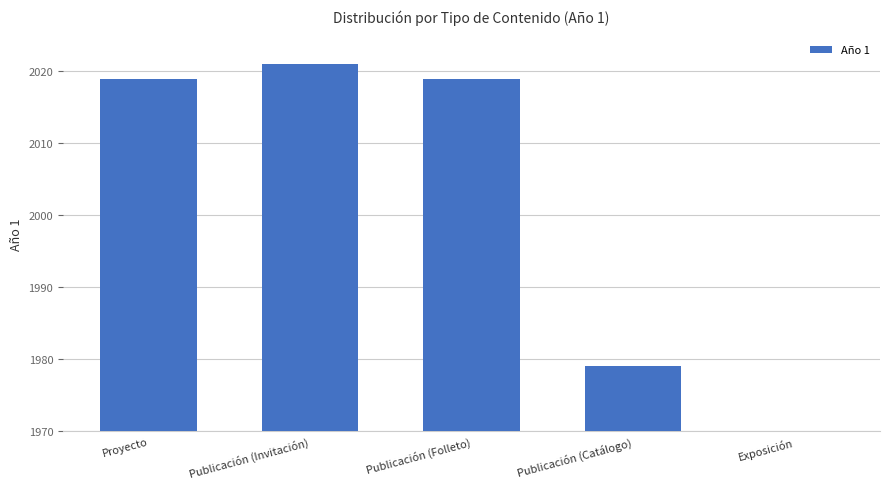

What is the difference between the maximum and minimum values?

2021